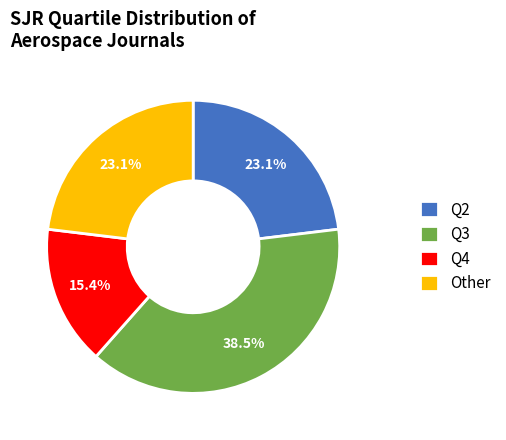

How many segments does this pie chart have?

4